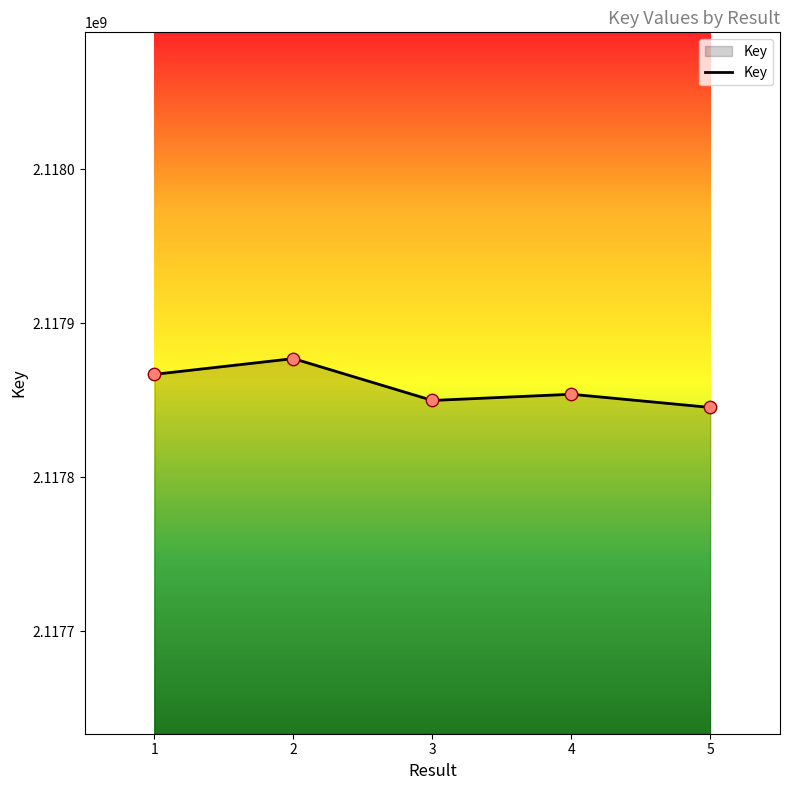

What is the ratio of the value at 4 to the value at 1?

1.0